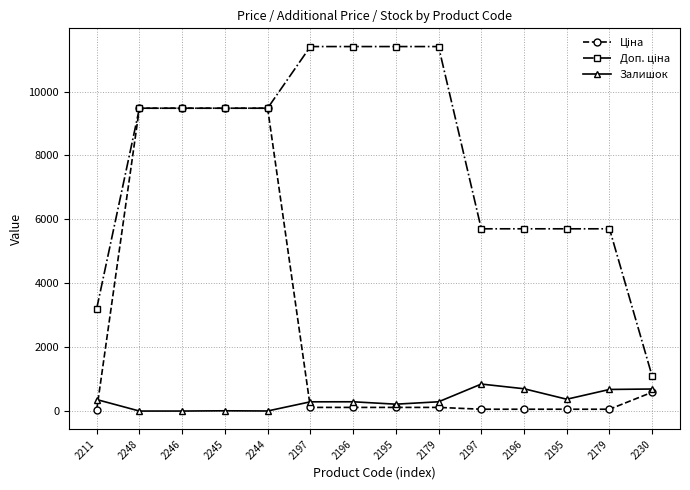

Is this an area chart (filled region under the line)?

No